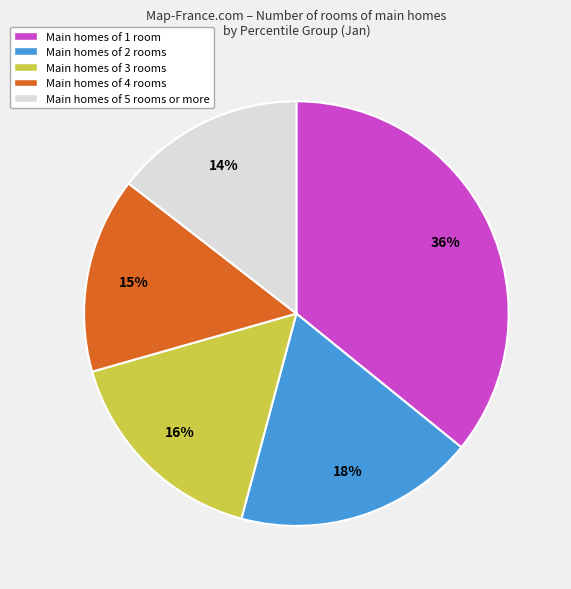

What percentage is the Main homes of 5 rooms or more slice, to the nearest percent?

14%